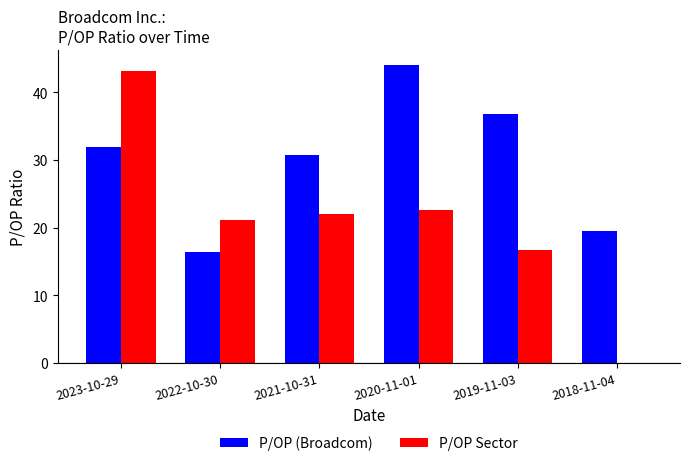

Between 2023-10-29 and 2019-11-03, which series saw the biggest shift?

P/OP Sector